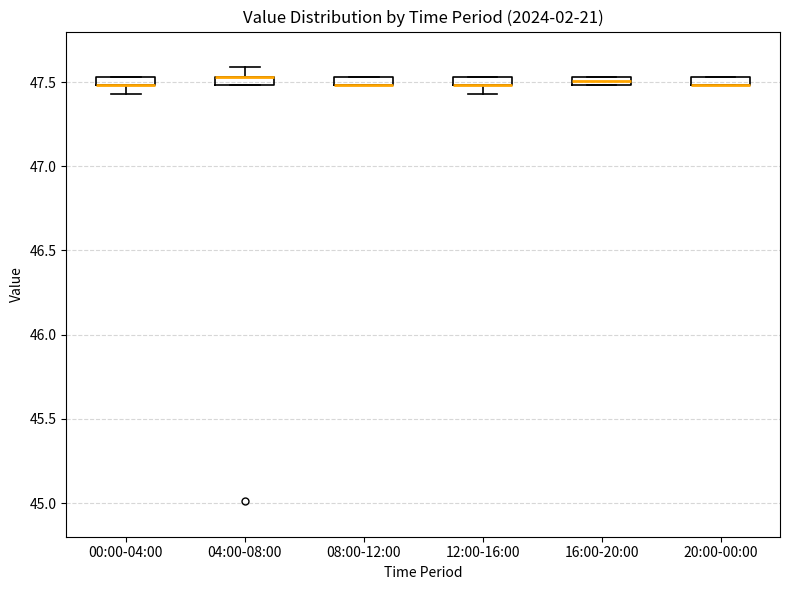

Where is the upper edge of the box for 08:00-12:00 on the y-axis? The values are not printed on the chart, so give them approximately, as read against the axis.

47.55